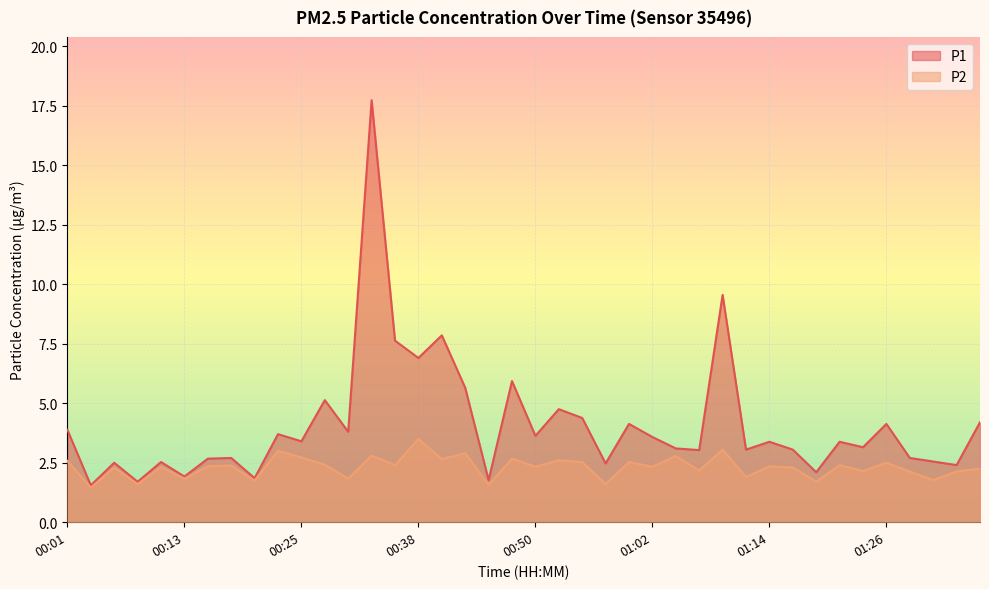

Between 00:11 and 01:28, which series saw the biggest shift?

P2